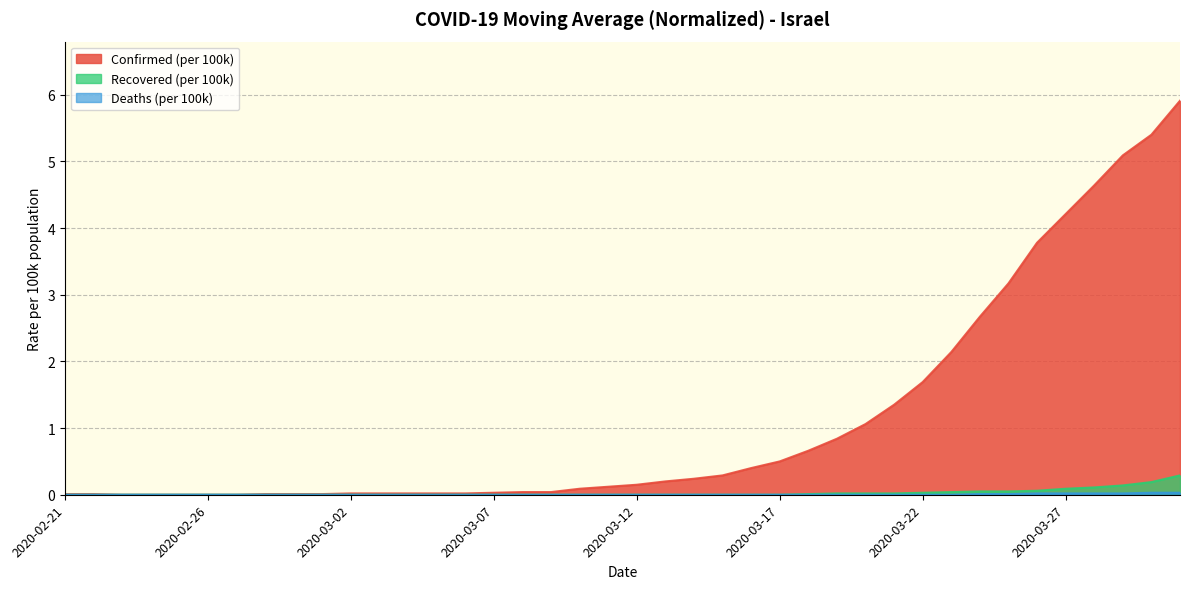

How many lines are shown in the chart?

3